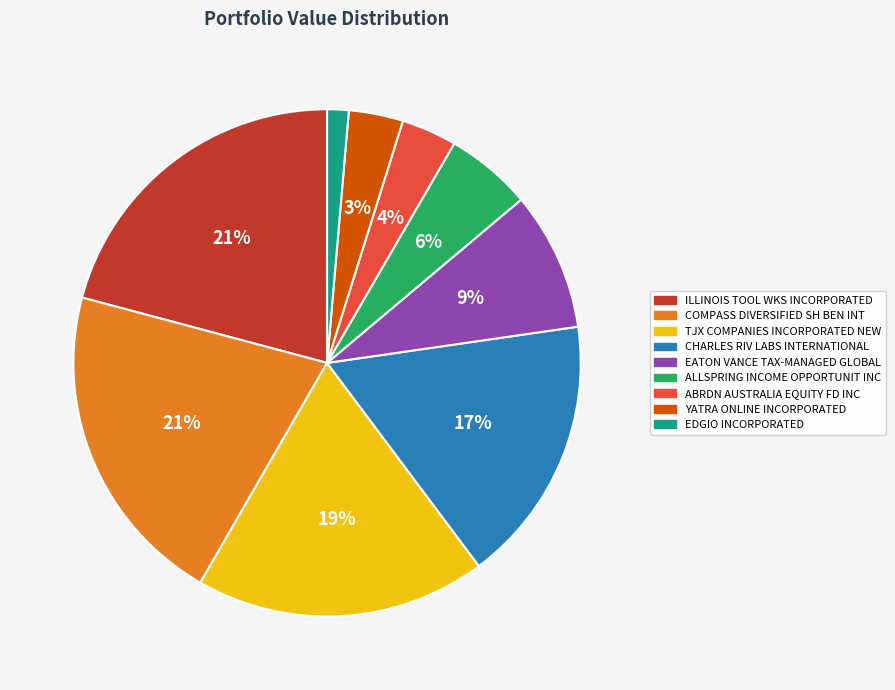

Do EATON VANCE TAX-MANAGED GLOBAL and ALLSPRING INCOME OPPORTUNIT INC together represent more than half of the pie?

No